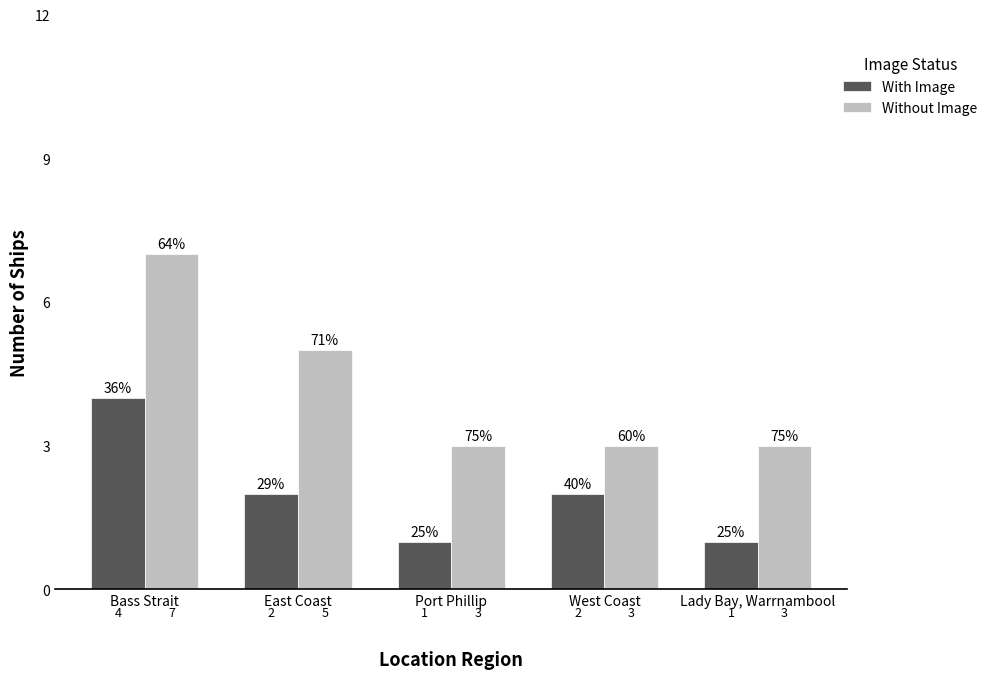

Read the With Image value at Bass Strait.

4